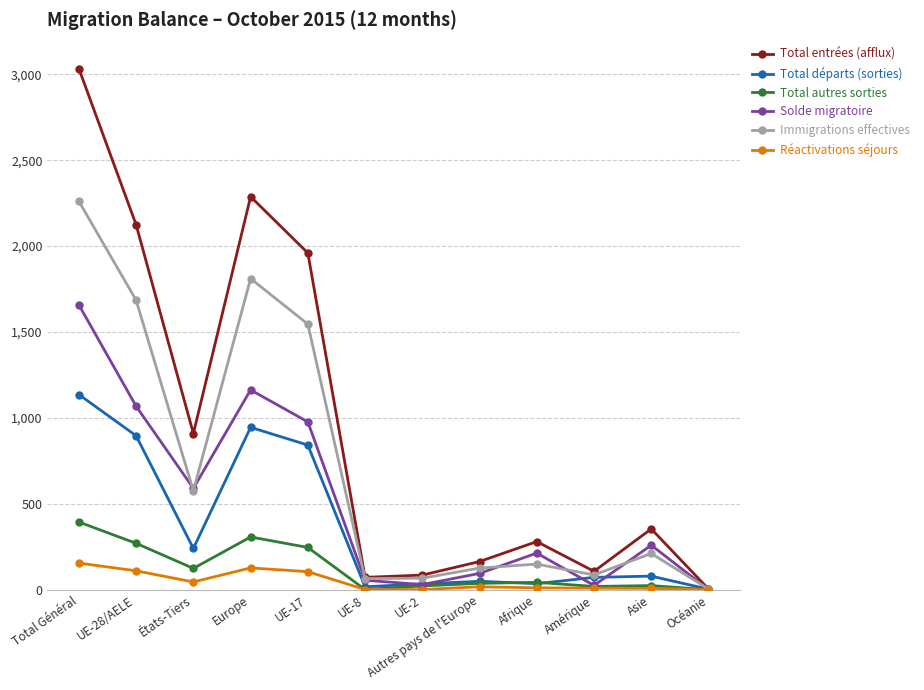

What is the value of the Immigrations effectives point at the 3rd from the left?

576